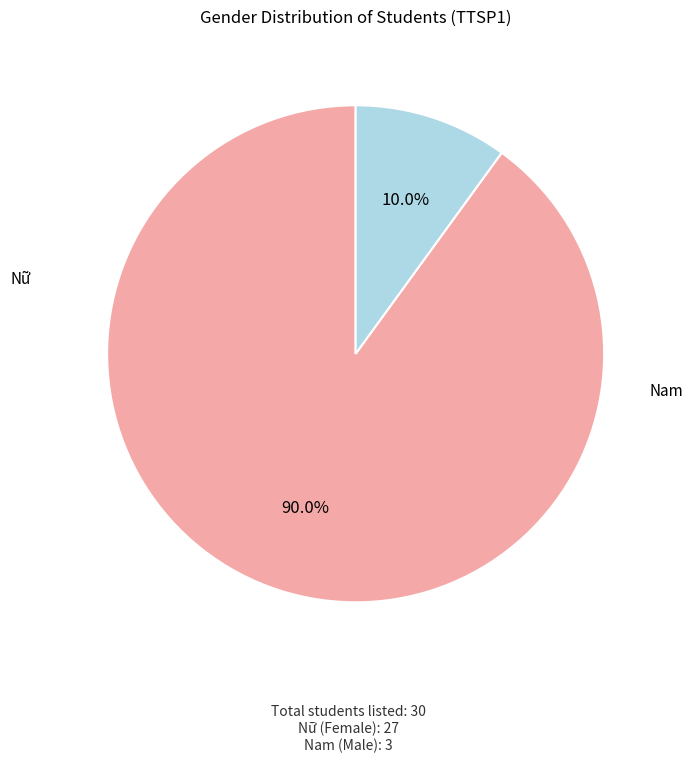

Approximately how many times larger is the value at Nam compared to Nữ?

0.1